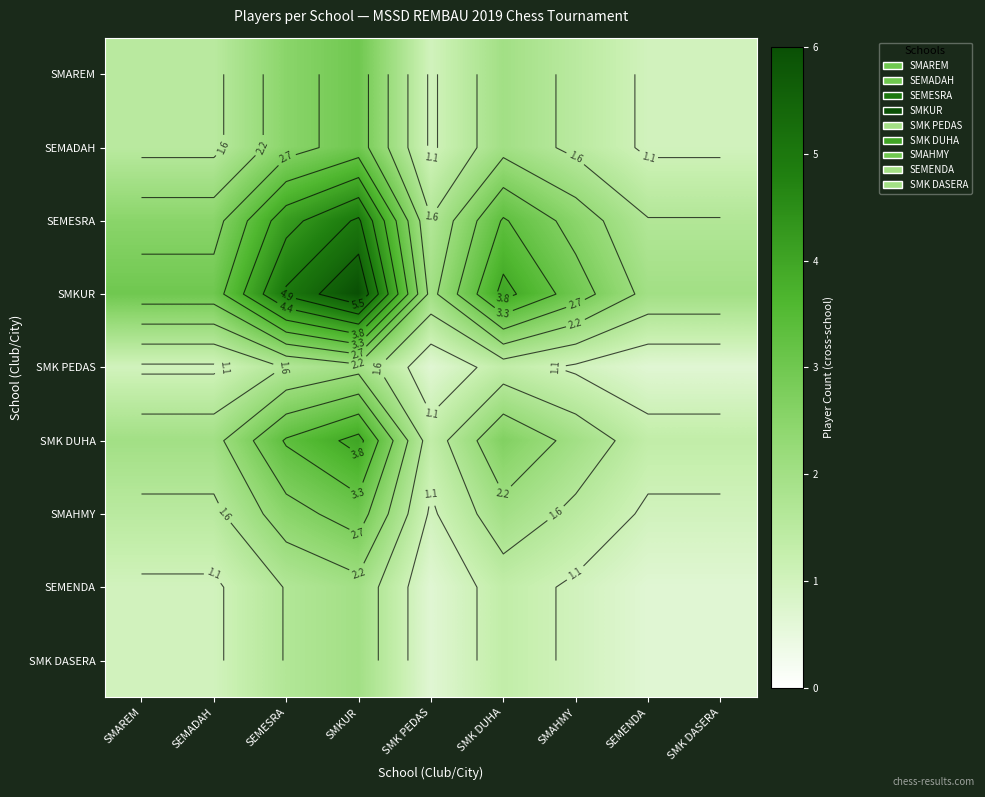

Count the SMAREM values in the range 1 to 2.

7